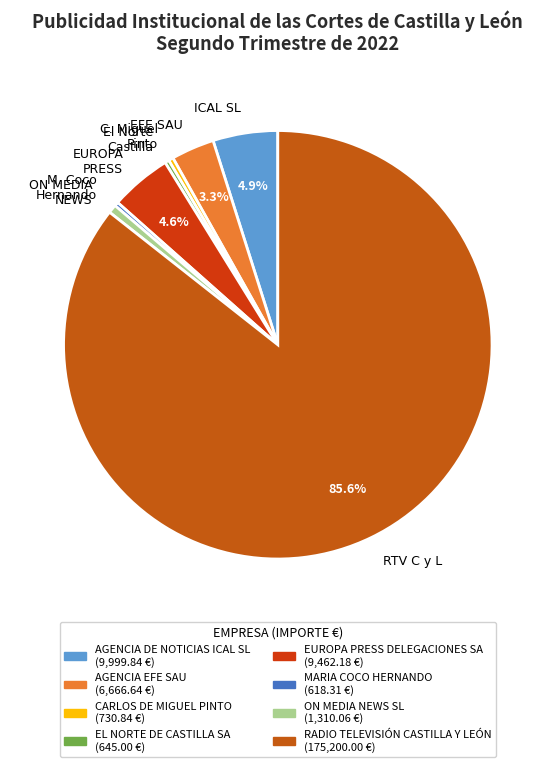

To the nearest percent, what is the difference between the largest and smallest slice percentages?

85%